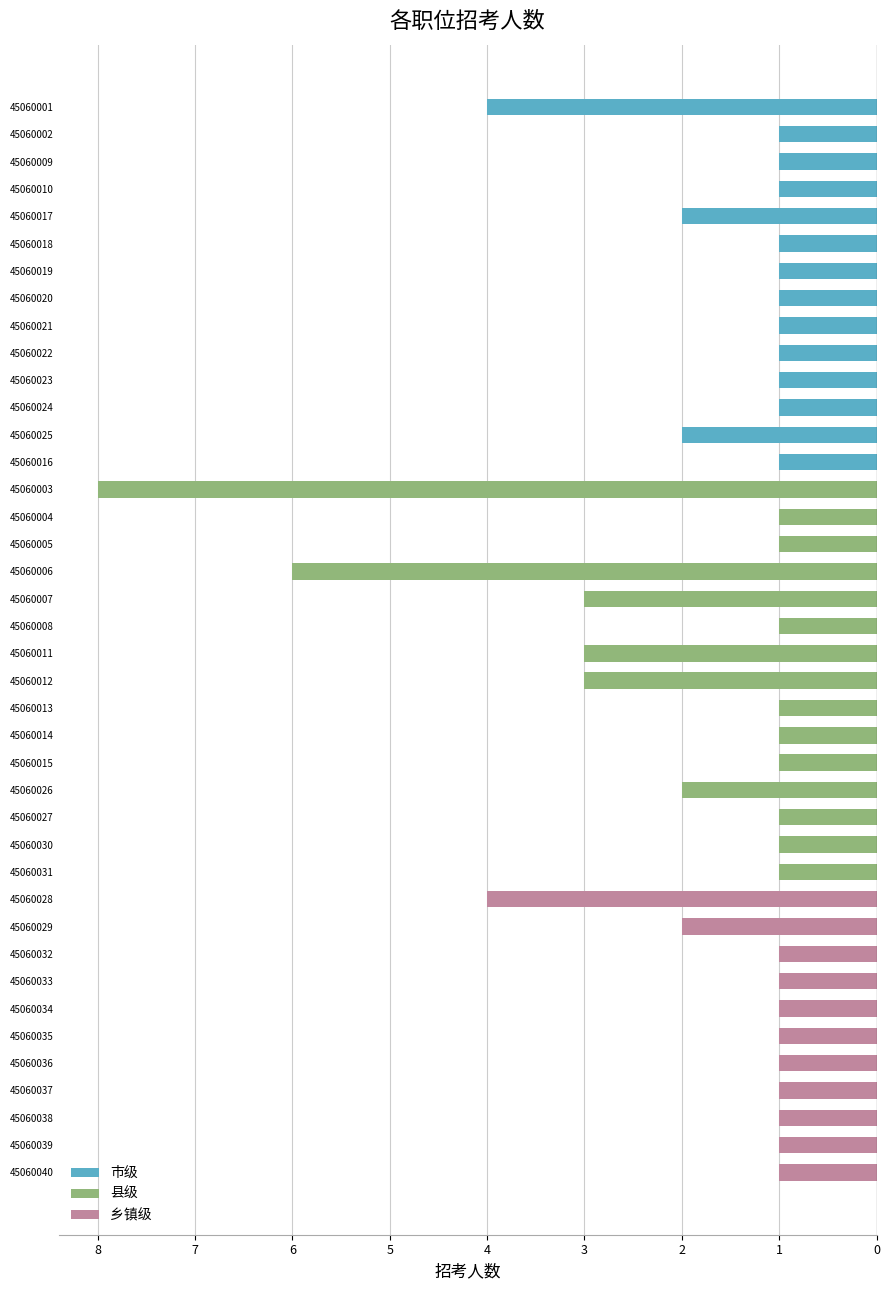

What is the ratio of the value at 45060018 to the value at 45060020?

1.0